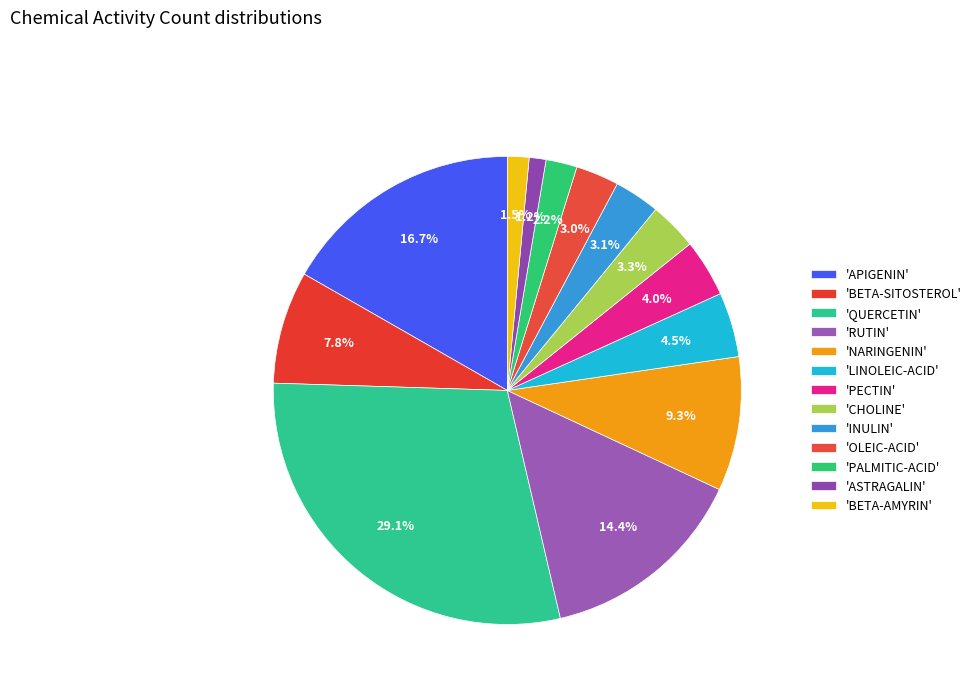

Which slice is the largest?

QUERCETIN